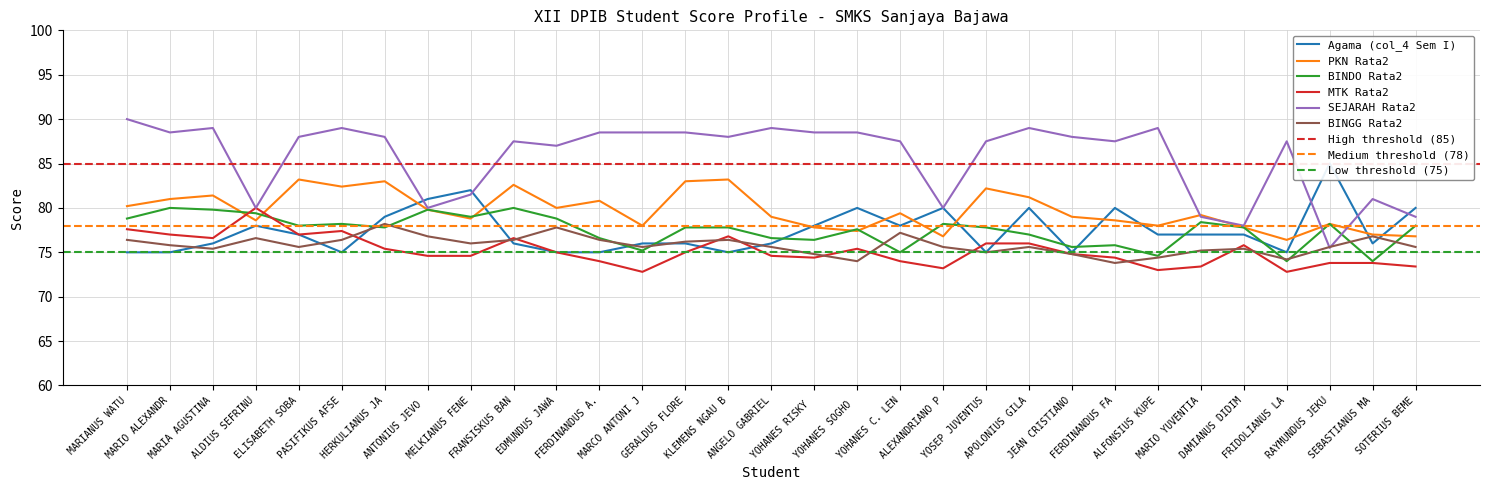

How many lines are shown in the chart?

6